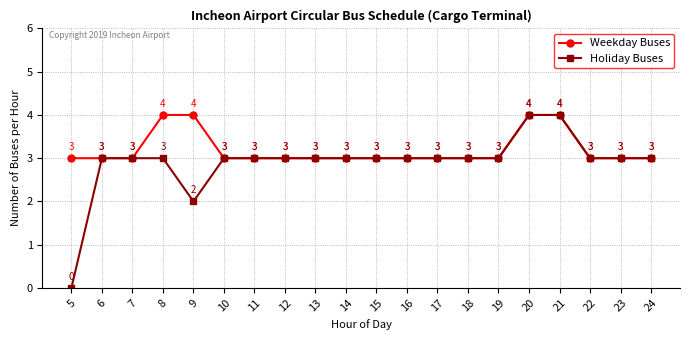

Rank the series by their average value, from highest to lowest.

Weekday Buses, Holiday Buses